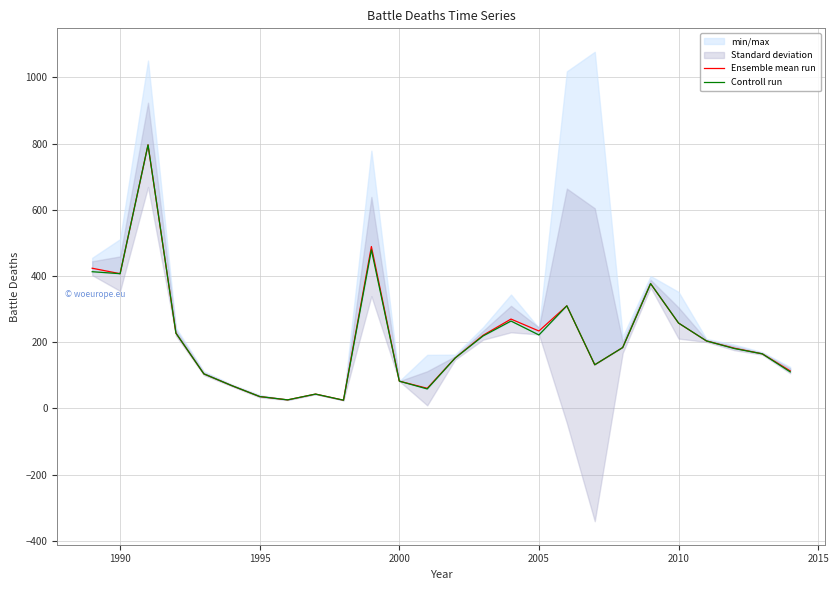

How many categories are shown in the chart?

26